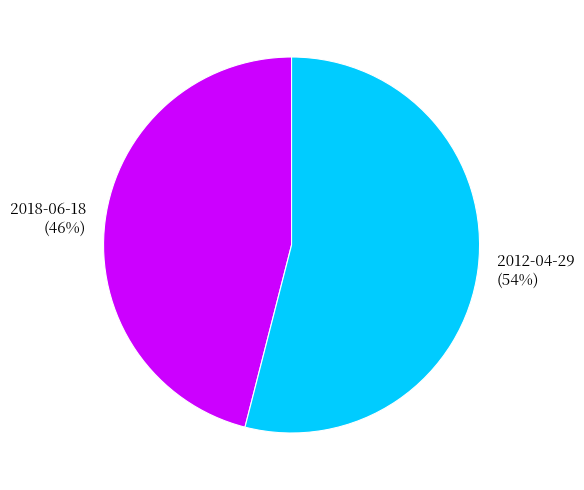

Is it true that 2012-04-29 is 54% of the pie?

True